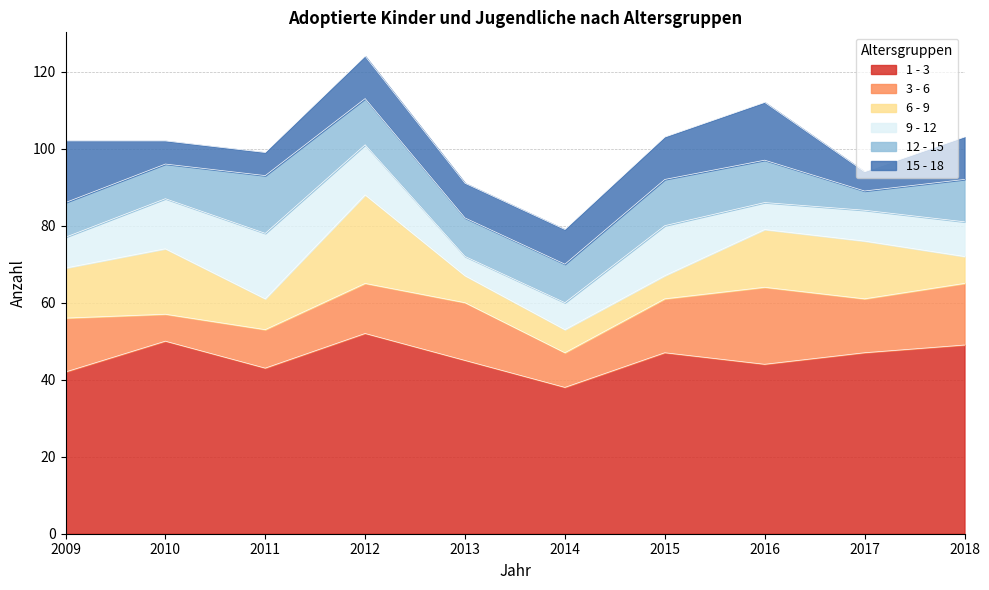

What is the difference between the maximum and minimum values in the 1 - 3 series?

14